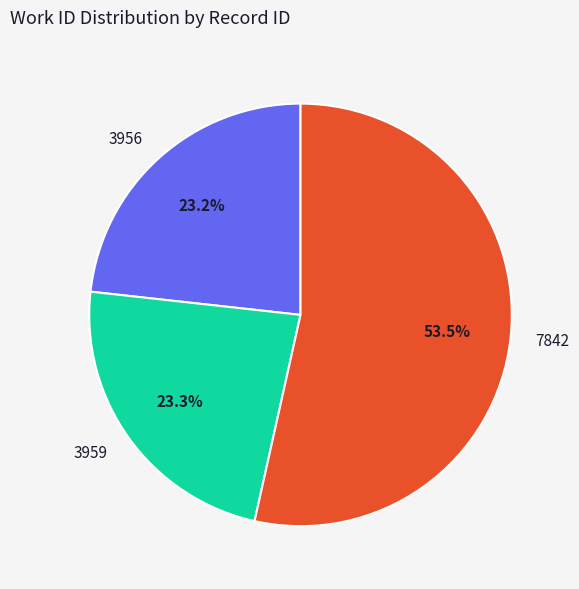

Combined, what portion of the pie is 7842 and 3956?

76.7%